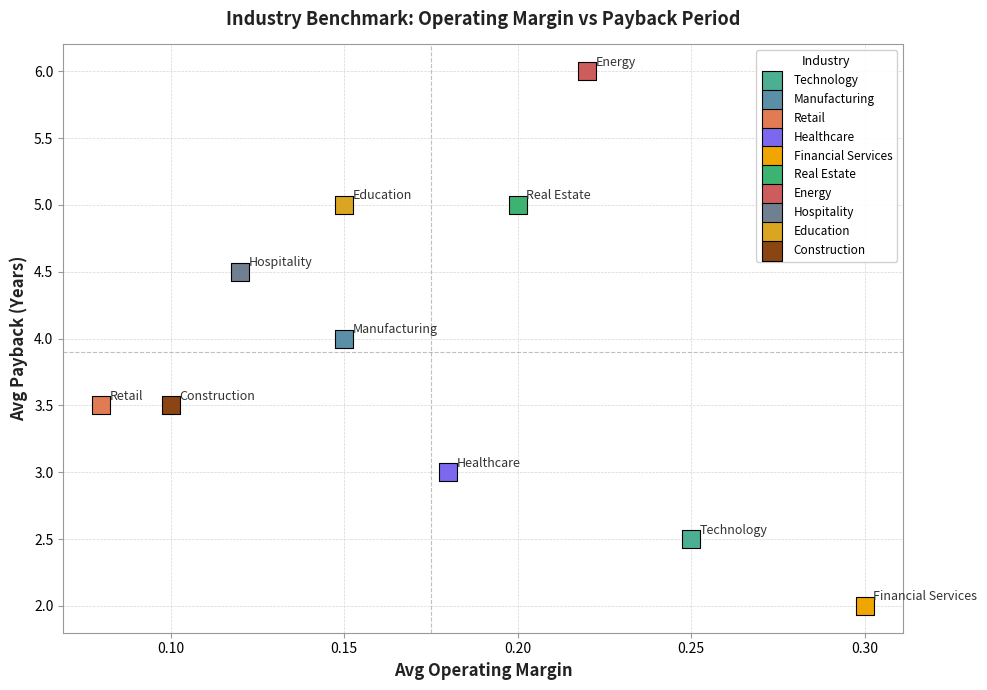

What are all the series names shown in the legend?

Technology, Manufacturing, Retail, Healthcare, Financial Services, Real Estate, Energy, Hospitality, Education, Construction